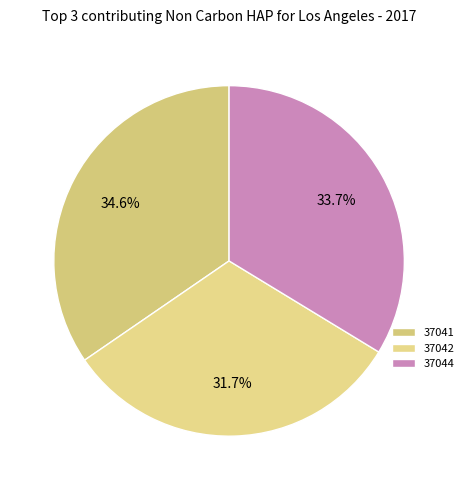

To the nearest percent, what is the difference between the 37042 and 37041 slice percentages?

3%